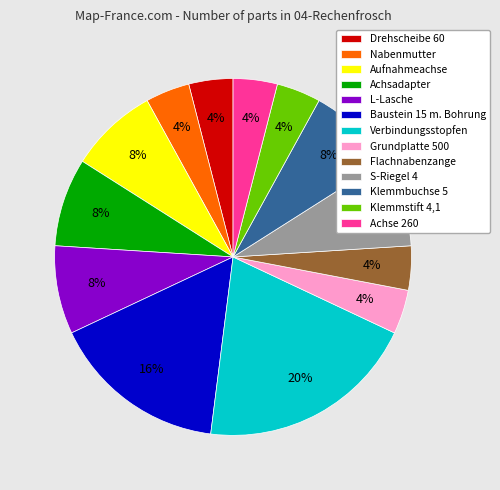

What percentage is the Aufnahmeachse slice, to the nearest percent?

8%